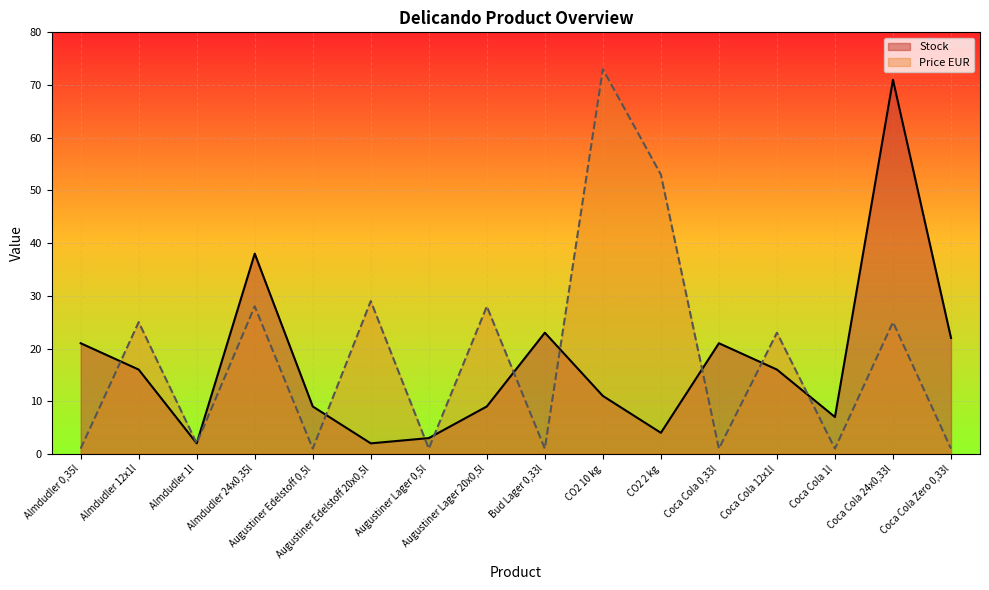

What are all the series names shown in the legend?

Stock, Price EUR